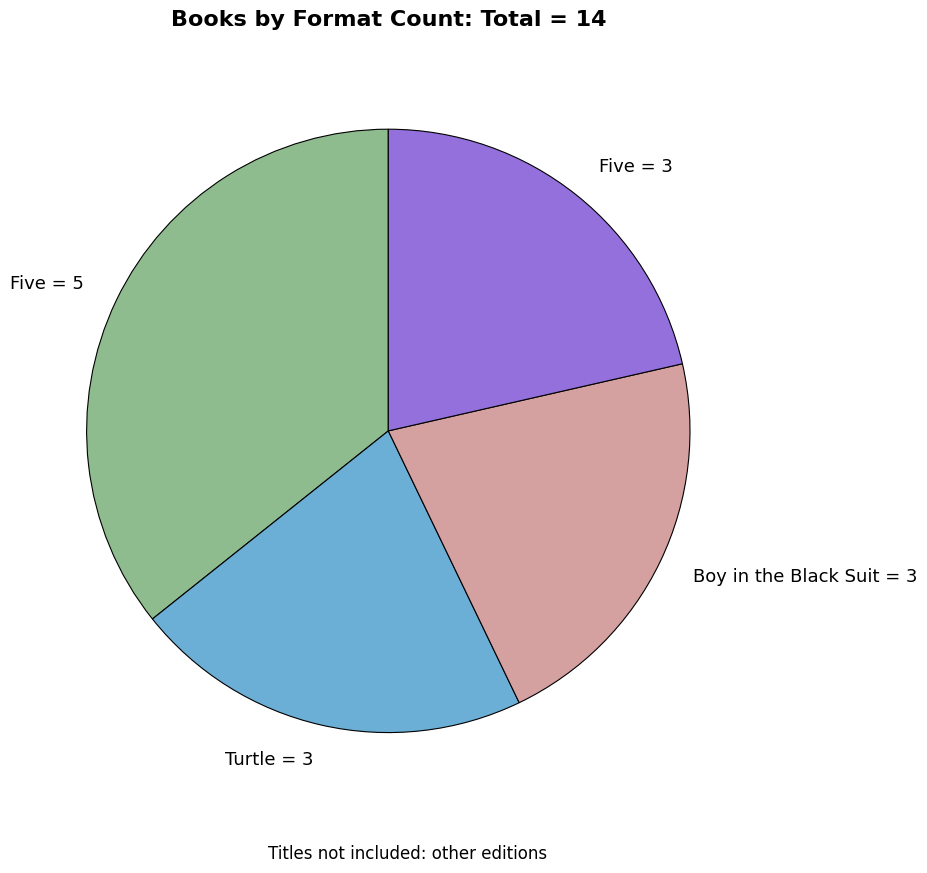

Does any single category account for the majority?

No